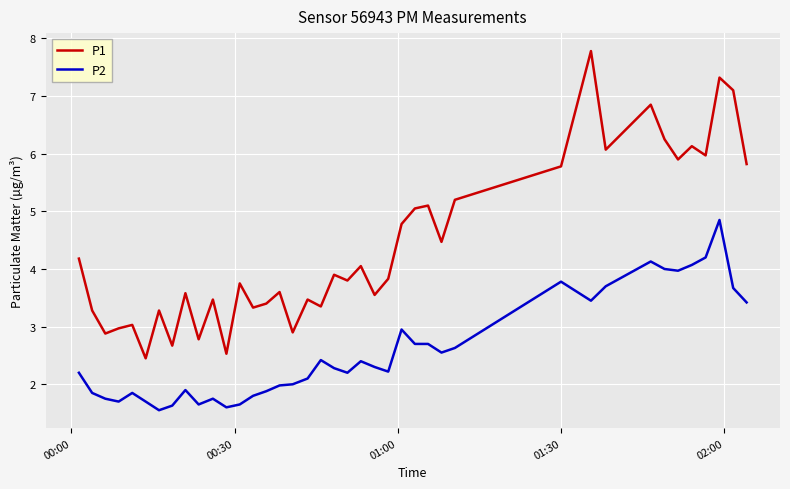

True or false: P1 and P2 cross at least once.

False